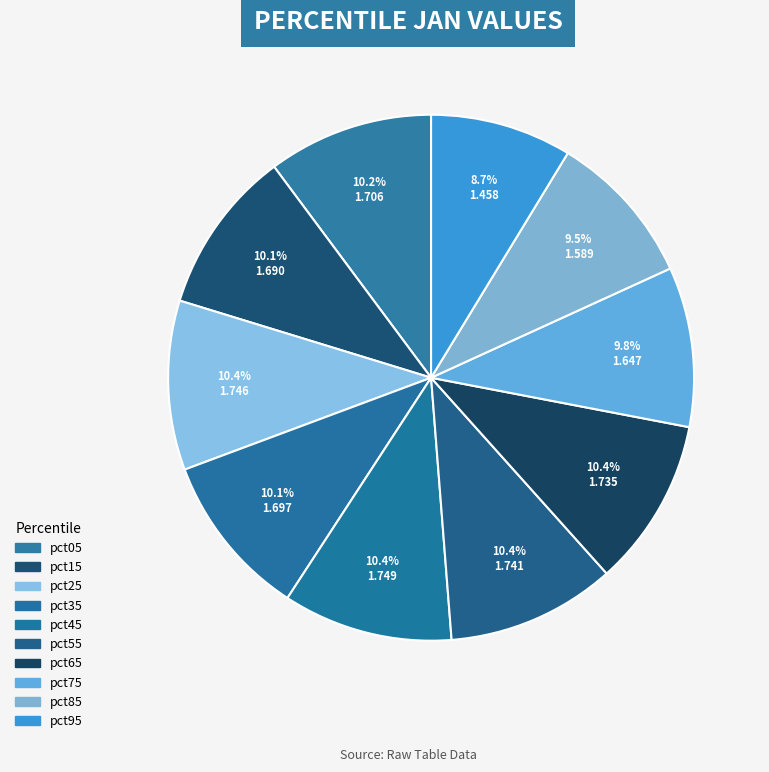

What is the change in value from pct35 to pct45?

+0.1